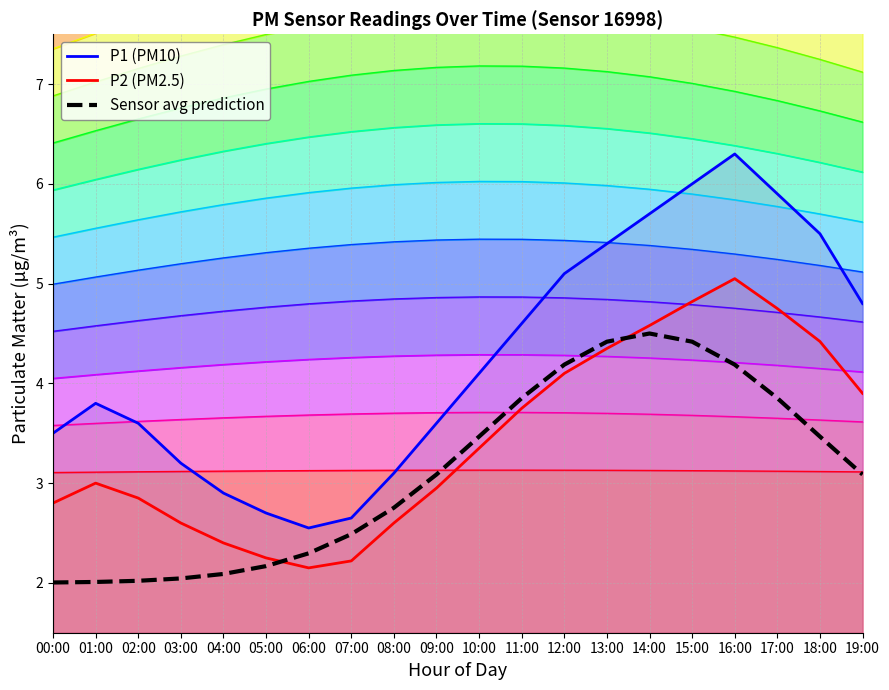

Which series has the largest total across all categories?

P1 (PM10)